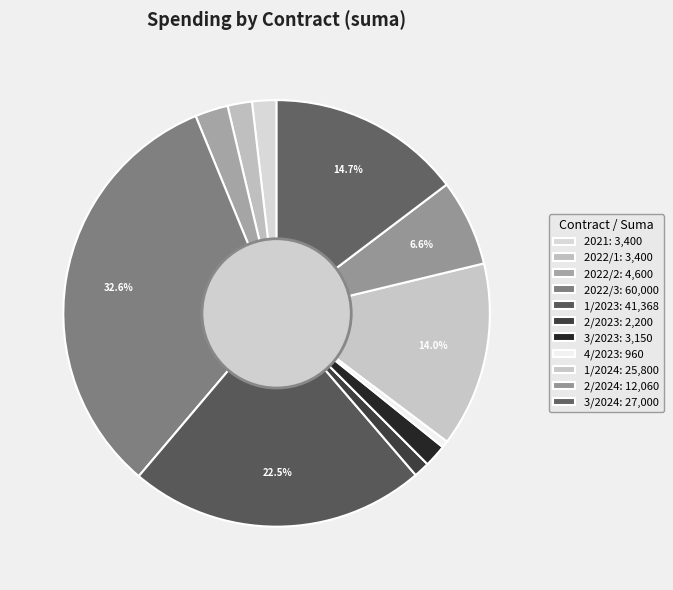

What is the ratio of the value at 3/2024 to the value at 3/2023?

8.6